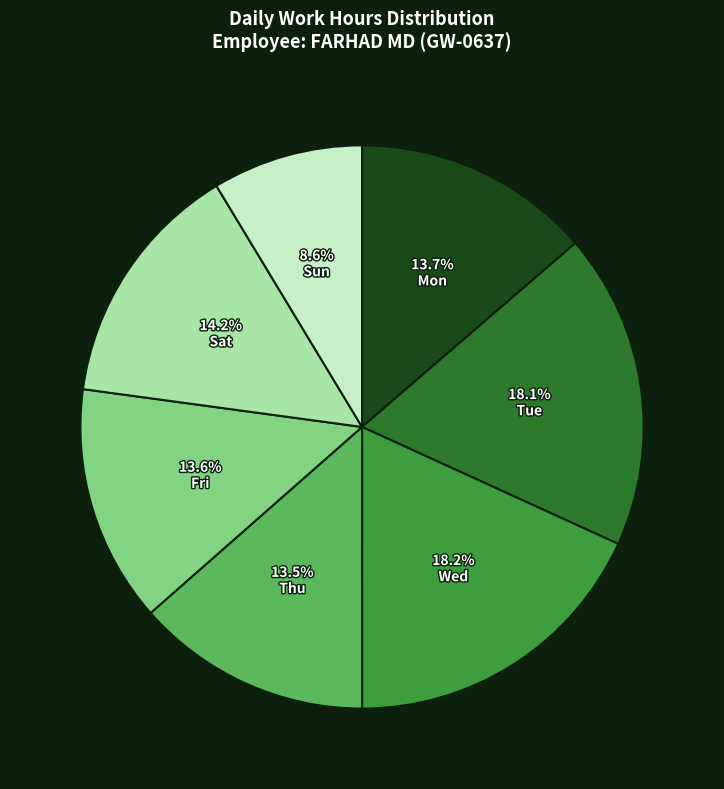

Approximately how many times larger is the value at Mon compared to Tue?

0.8